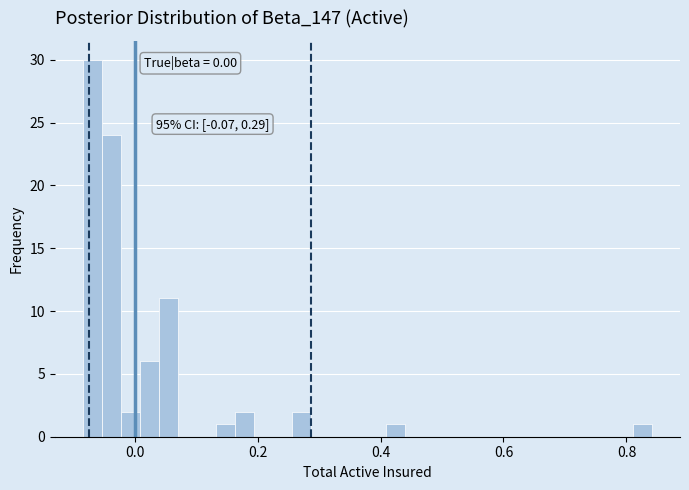

Around what value on the x-axis is the tallest bar? Give the approximate position of its centre, as read against the axis.

-0.06